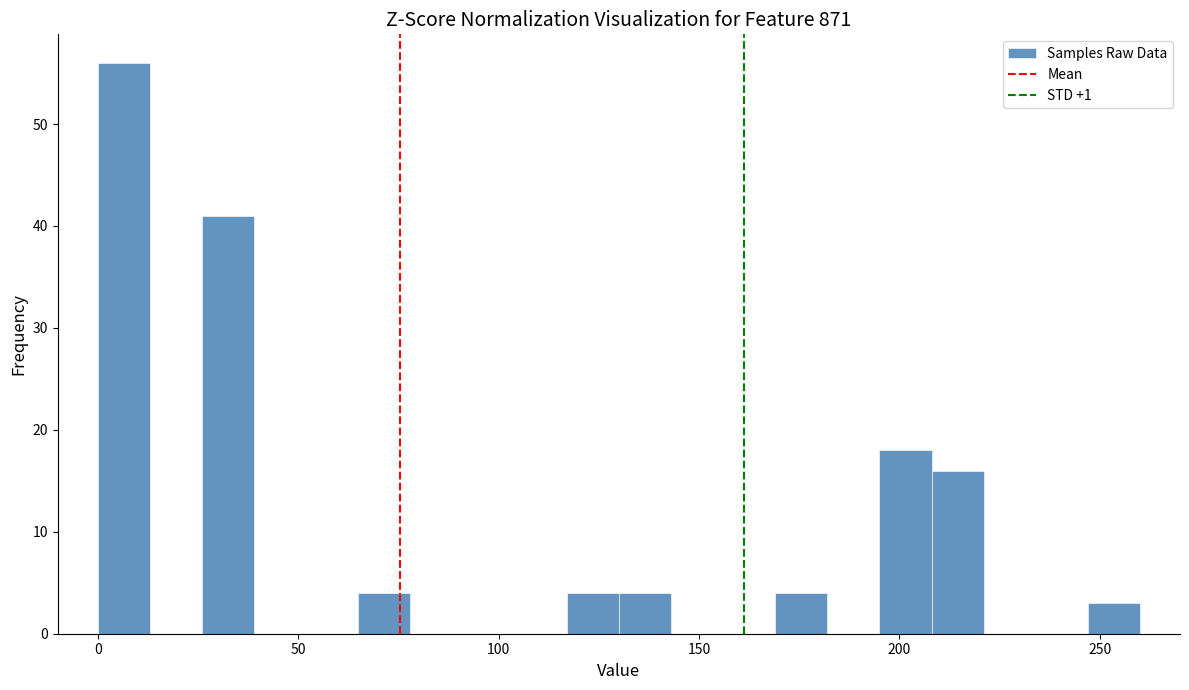

Around what value on the x-axis is the tallest bar? Give the approximate position of its centre, as read against the axis.

5